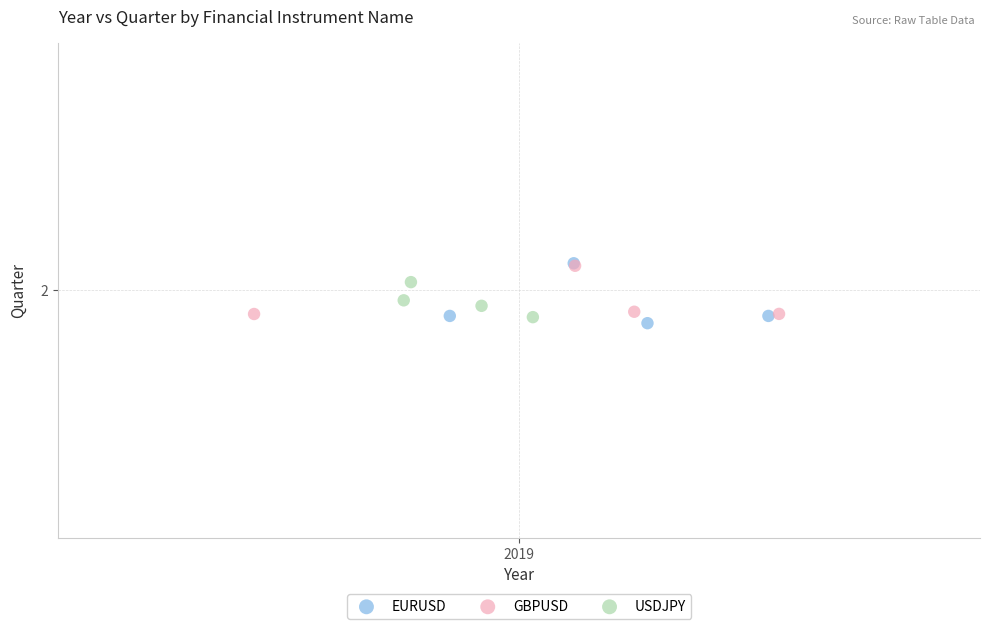

What are all the series names shown in the legend?

EURUSD, GBPUSD, USDJPY